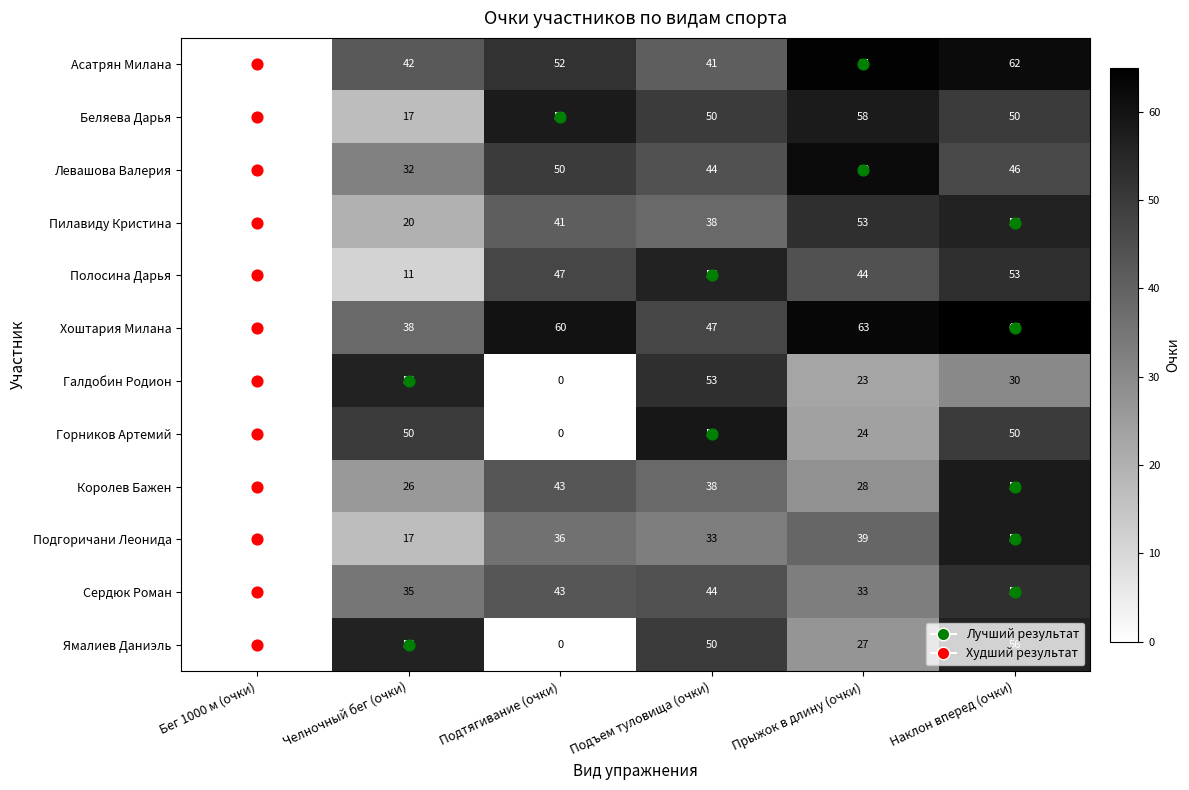

What is the sum of all Подгоричани Леонида values?

183